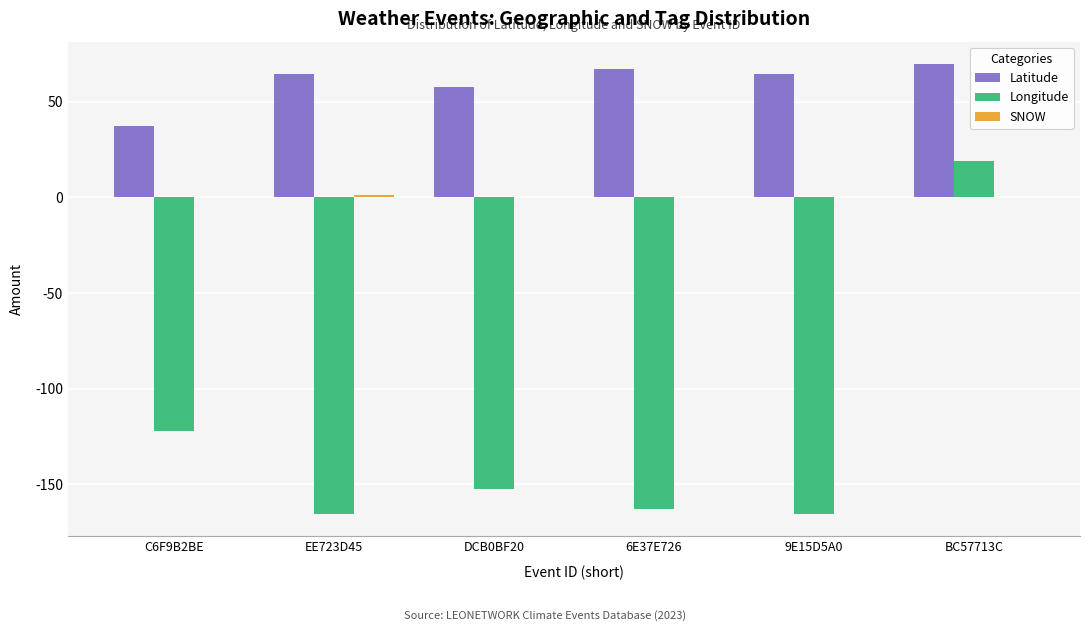

Which series has the largest total across all categories?

Latitude